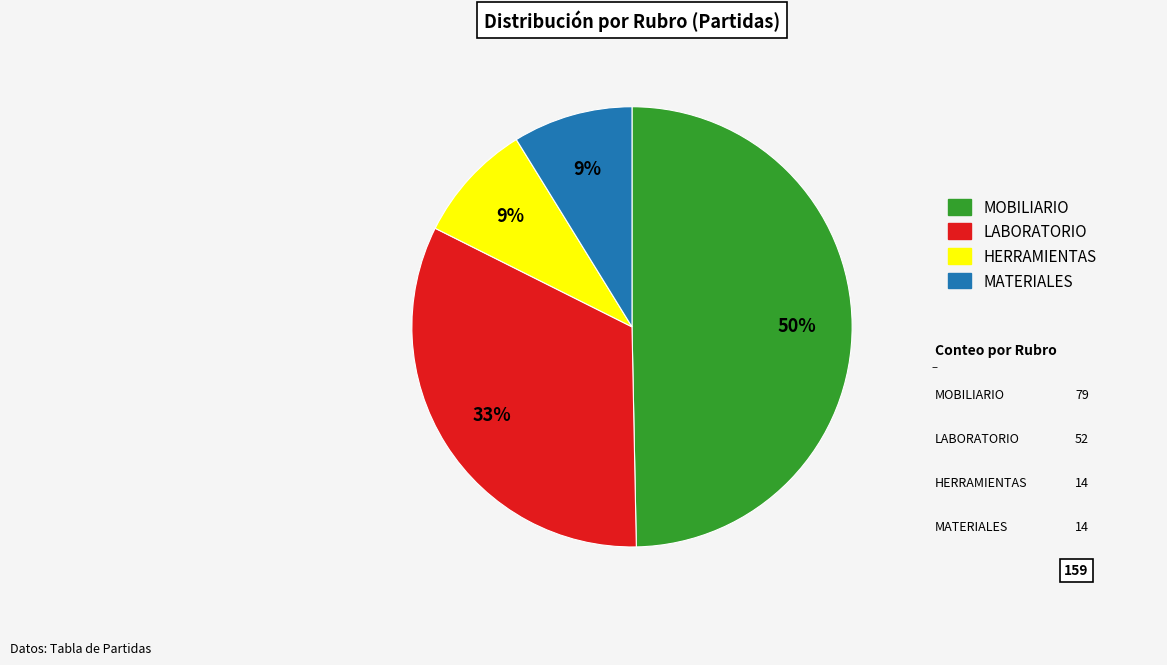

To the nearest percent, what is the combined percentage of LABORATORIO and HERRAMIENTAS?

42%